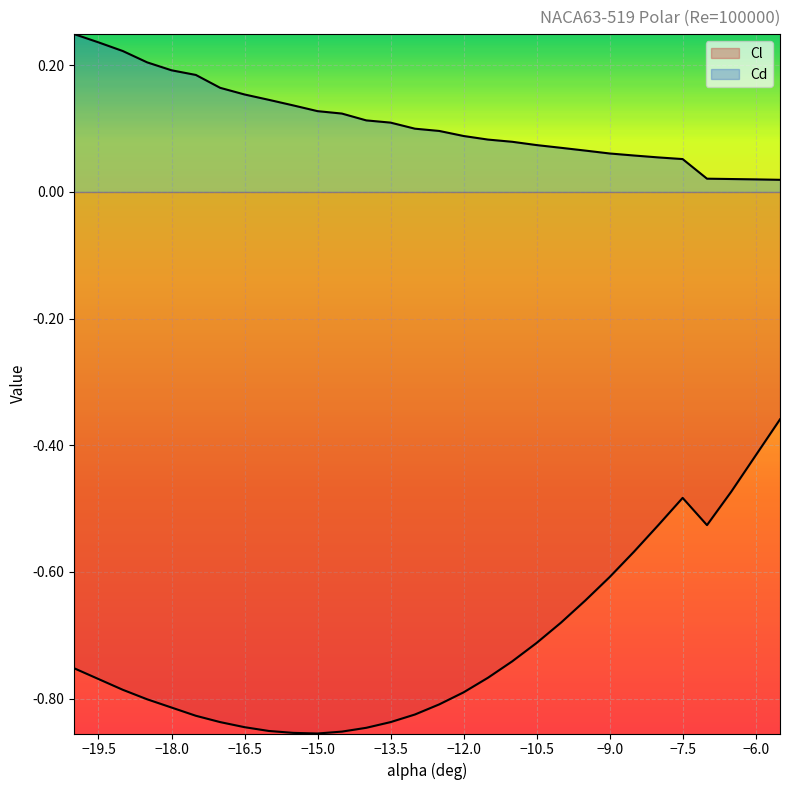

Reading left to right, extract all data points from this chart.

Cl: -0.8	-0.8	-0.8	-0.8	-0.8	-0.8	-0.8	-0.8	-0.9	-0.9	-0.9	-0.9	-0.8	-0.8	-0.8	-0.8	-0.8	-0.8	-0.7	-0.7	-0.7	-0.6	-0.6	-0.6	-0.5	-0.5	-0.5	-0.5	-0.4	-0.4
Cd: 0.2	0.2	0.2	0.2	0.2	0.2	0.2	0.2	0.1	0.1	0.1	0.1	0.1	0.1	0.1	0.1	0.1	0.1	0.1	0.1	0.1	0.1	0.1	0.1	0.1	0.1	0.0	0.0	0.0	0.0